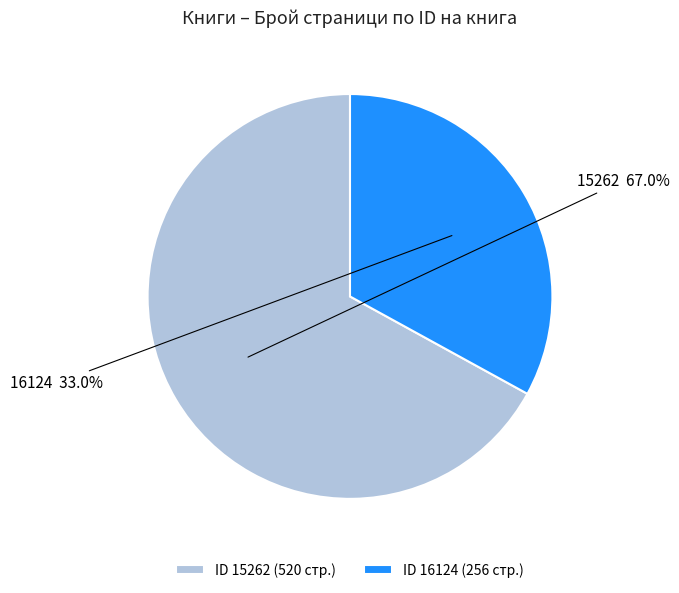

What is the smallest slice in the pie chart?

ID 16124 (256 стр.)